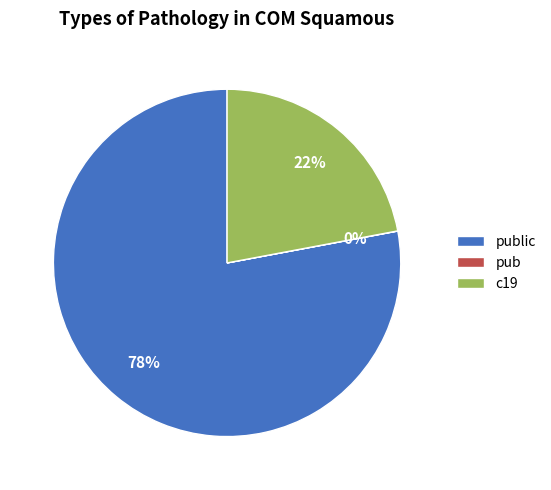

True or false: c19 accounts for 22% of the total.

True